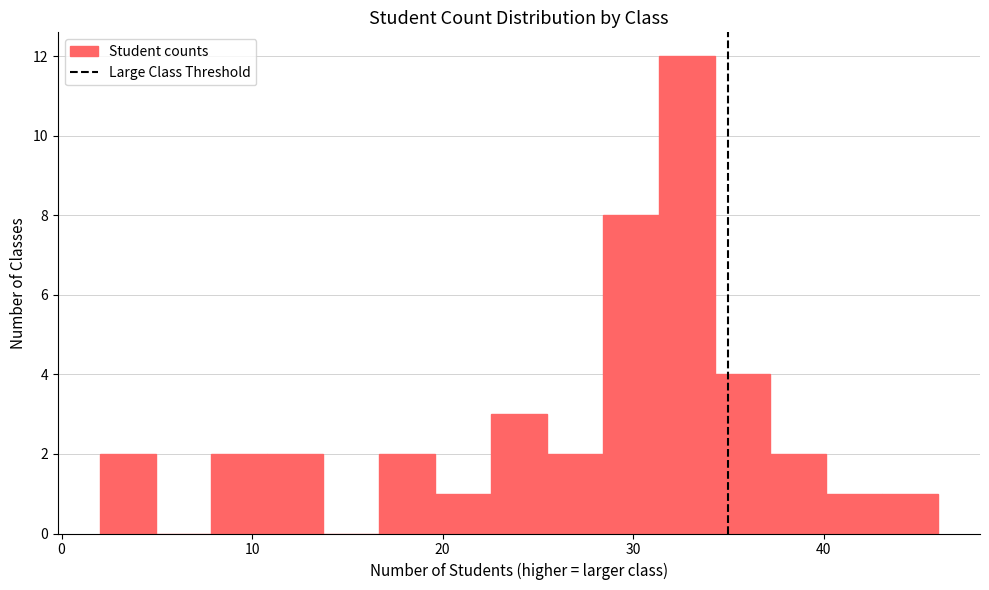

Around what value on the x-axis is the tallest bar? Give the approximate position of its centre, as read against the axis.

33